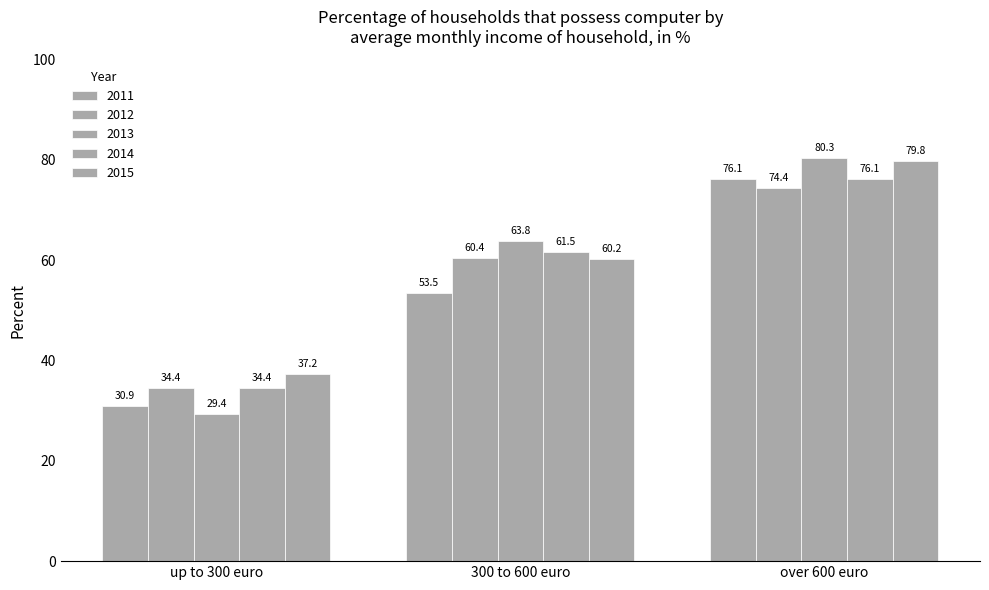

Which series changed the most between 300 to 600 euro and over 600 euro?

2011